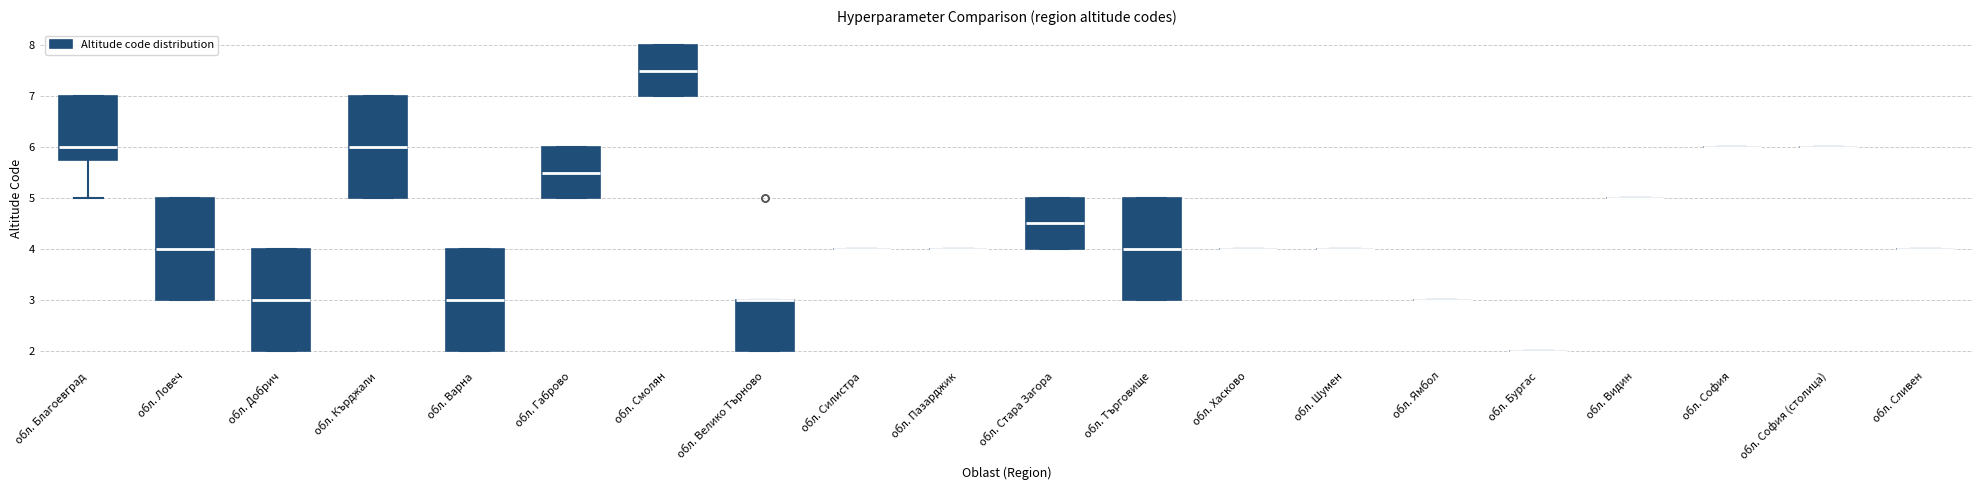

Reading left to right, read every box against the y-axis: the position of its median line, the range the box covers, and the ends of its whiskers. The values are not printed on the chart, so give them approximately, as read against the axis.

обл. Благоевград: median 6.0, box 5.8 to 7.0, whiskers 5.0 to 7.0
обл. Ловеч: median 4.0, box 3.0 to 5.0, whiskers 3.0 to 5.0
обл. Добрич: median 3.0, box 2.0 to 4.0, whiskers 2.0 to 4.0
обл. Кърджали: median 6.0, box 5.0 to 7.0, whiskers 5.0 to 7.0
обл. Варна: median 3.0, box 2.0 to 4.0, whiskers 2.0 to 4.0
обл. Габрово: median 5.5, box 5.0 to 6.0, whiskers 5.0 to 6.0
обл. Смолян: median 7.5, box 7.0 to 8.0, whiskers 7.0 to 8.0
обл. Велико Търново: median 3.0 (drawn on the box's upper edge), box 2.0 to 3.0, whiskers 2.0 to 3.0
обл. Силистра: box collapsed to a line at 4.0, whiskers 4.0 to 4.0
обл. Пазарджик: box collapsed to a line at 4.0, whiskers 4.0 to 4.0
обл. Стара Загора: median 4.5, box 4.0 to 5.0, whiskers 4.0 to 5.0
обл. Търговище: median 4.0, box 3.0 to 5.0, whiskers 3.0 to 5.0
обл. Хасково: box collapsed to a line at 4.0, whiskers 4.0 to 4.0
обл. Шумен: box collapsed to a line at 4.0, whiskers 4.0 to 4.0
обл. Ямбол: box collapsed to a line at 3.0, whiskers 3.0 to 3.0
обл. Бургас: box collapsed to a line at 2.0, whiskers 2.0 to 2.0
обл. Видин: box collapsed to a line at 5.0, whiskers 5.0 to 5.0
обл. София: box collapsed to a line at 6.0, whiskers 6.0 to 6.0
обл. София (столица): box collapsed to a line at 6.0, whiskers 6.0 to 6.0
обл. Сливен: box collapsed to a line at 4.0, whiskers 4.0 to 4.0